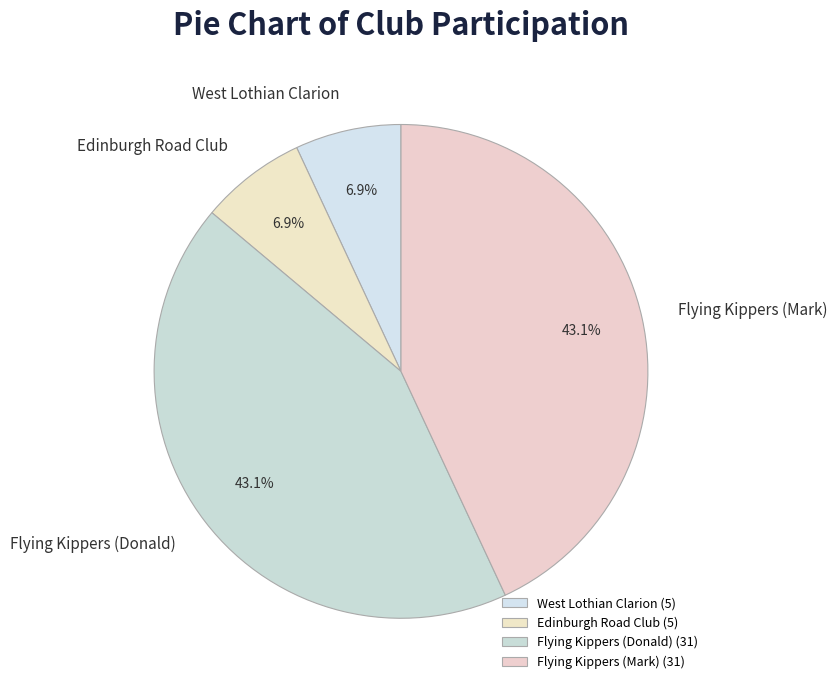

How many slices are in this pie chart?

4